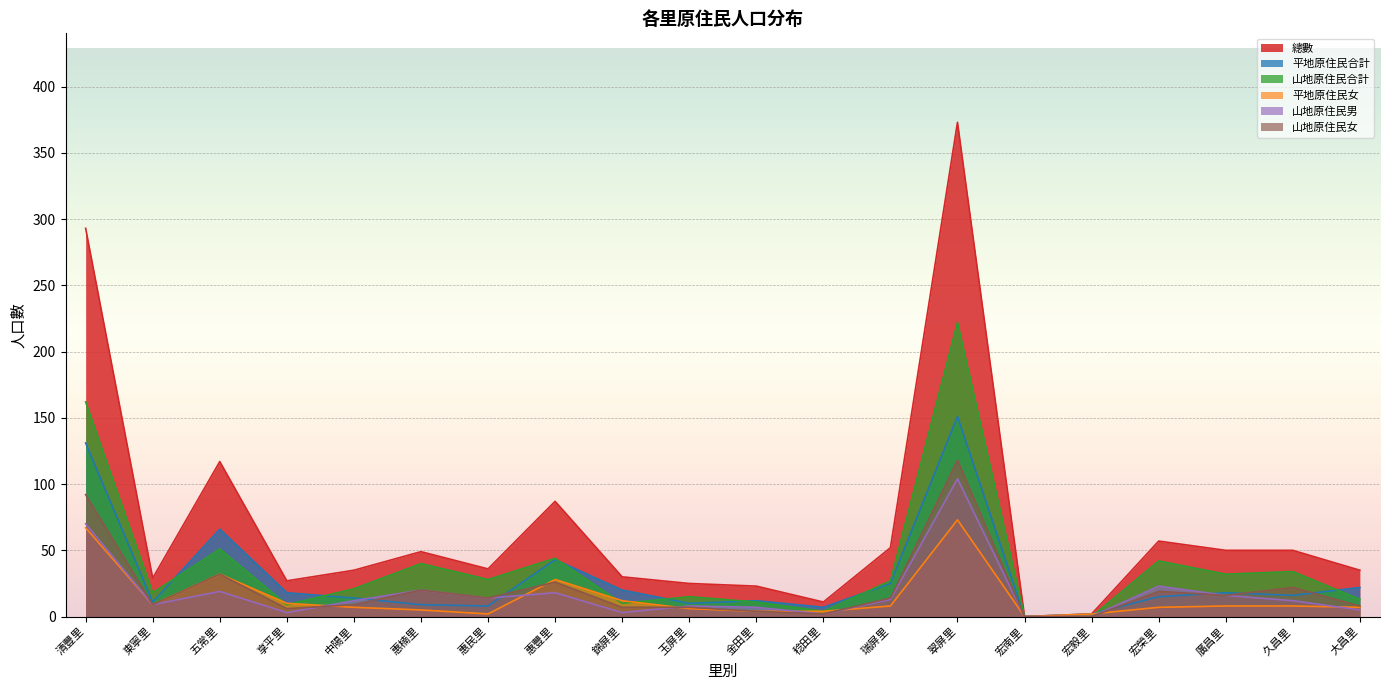

In 山地原住民合計, how many points are lower than both neighbors (excluding endpoints)?

6